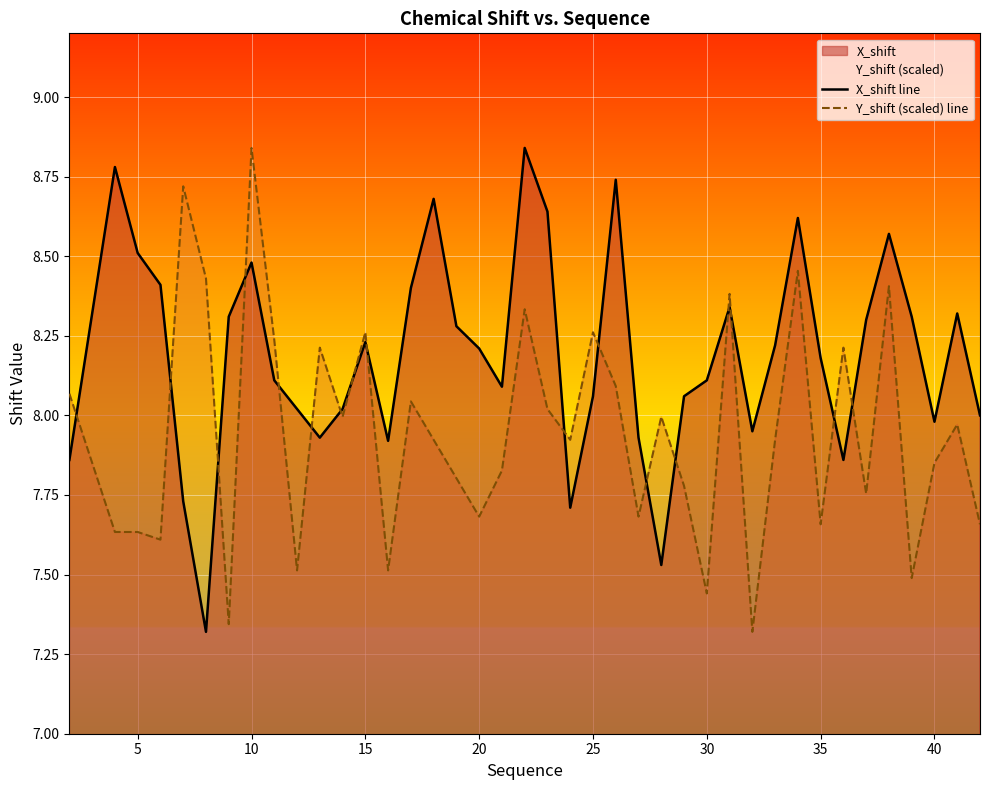

After their last crossing, which series has the higher values: Y_shift (scaled) line or X_shift line?

X_shift line